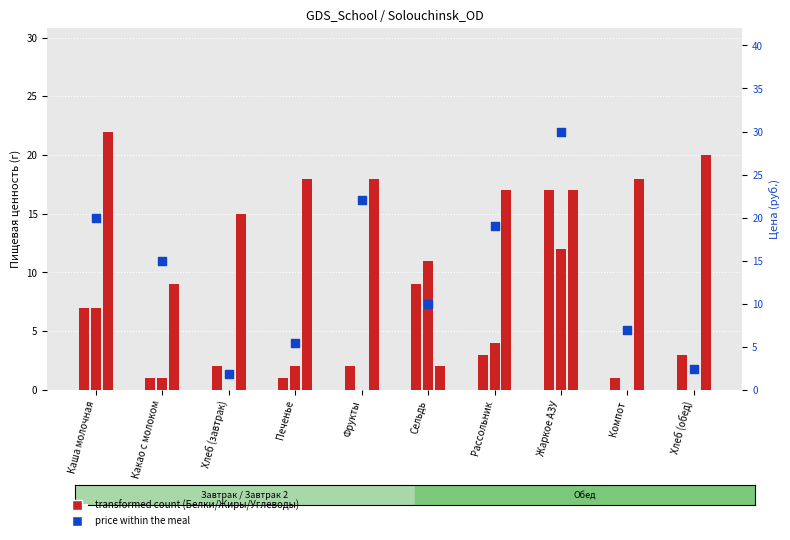

Which series has the largest Y range (max minus min)?

Цена